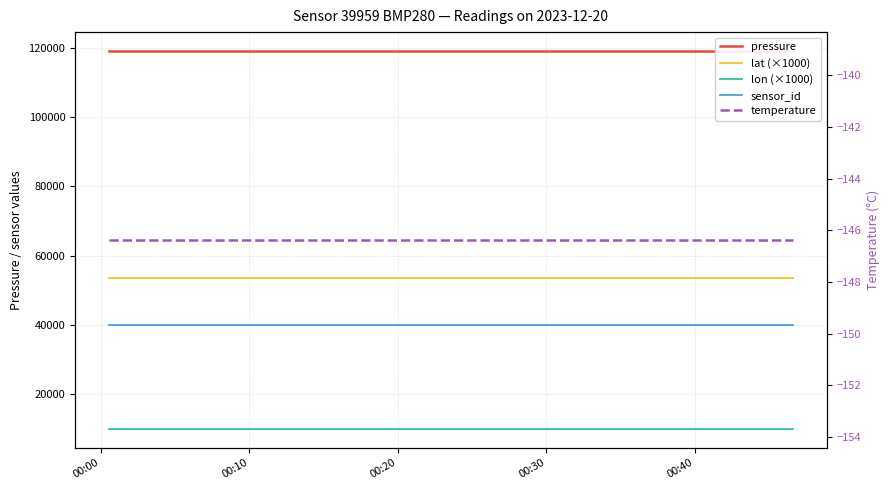

Does the chart display data point markers on the line(s)?

No